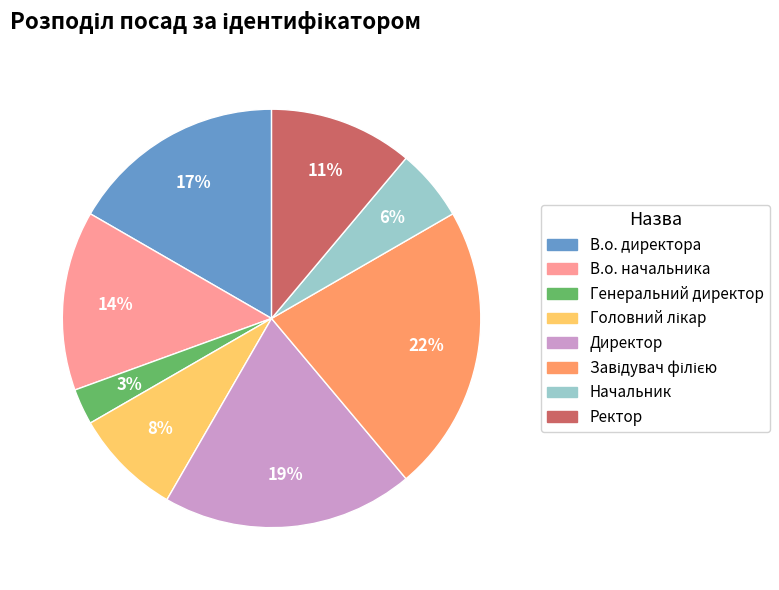

Does В.о. начальника account for over 50% of the chart?

No